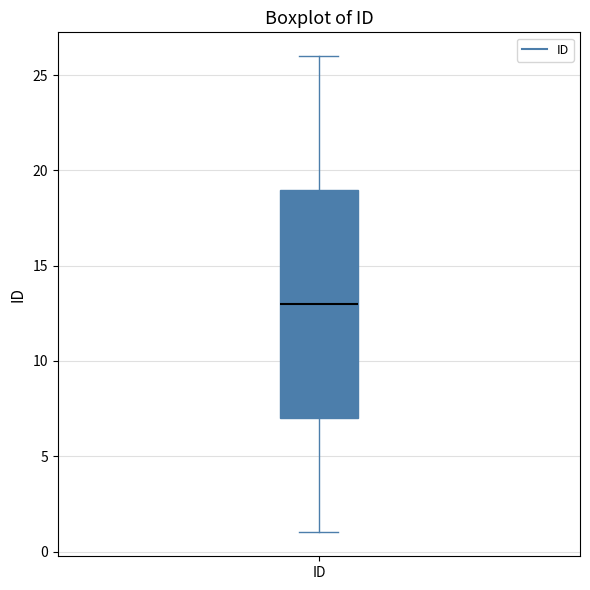

Transcribe this box plot: give where the median line is, the range the box spans, and where the two whiskers end, as read against the y-axis. The values are not printed on the chart, so give them approximately, as read against the axis.

median 13, box 7 to 19, whiskers 1 to 26